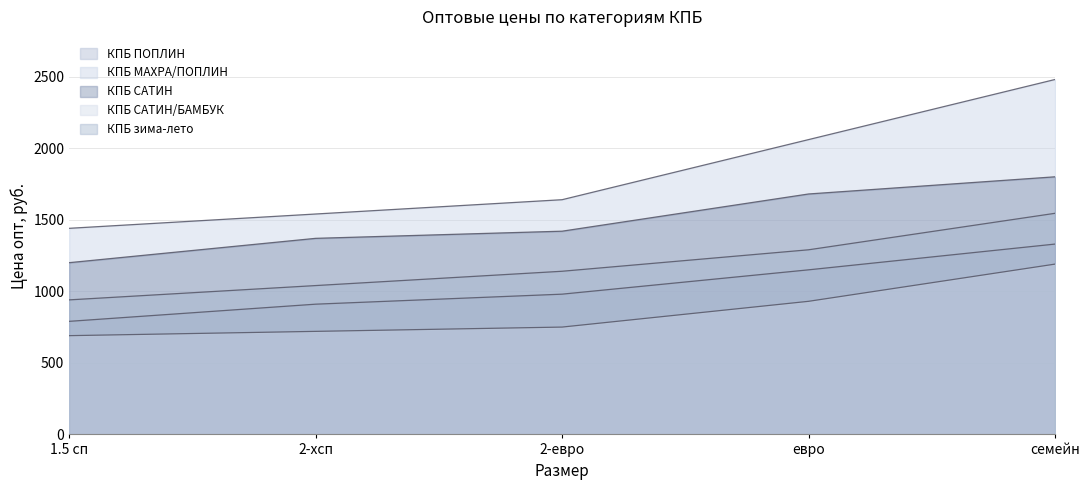

Does the chart display data point markers on the line(s)?

No